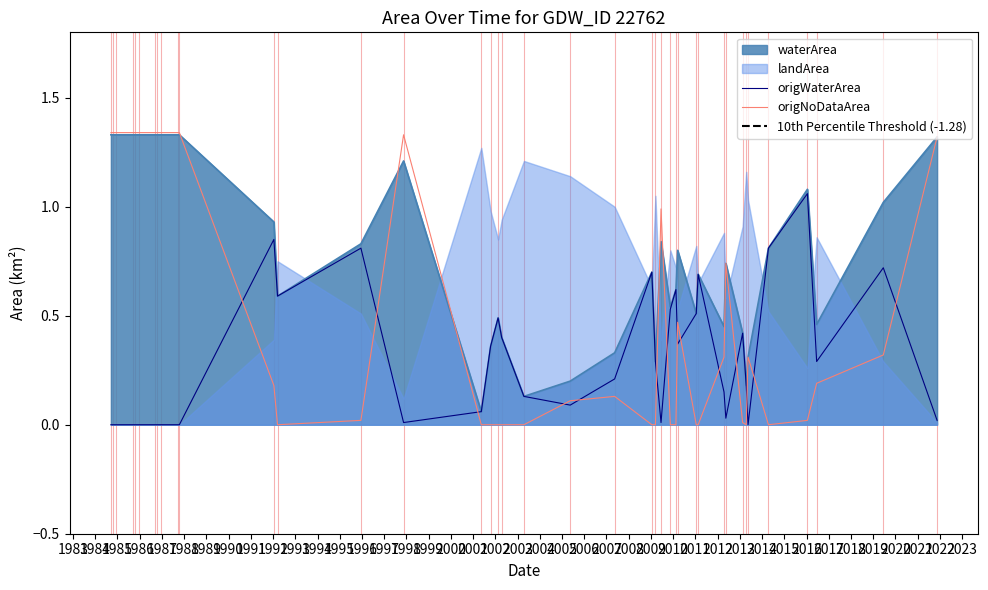

Between 29 and 38, which is larger?

29